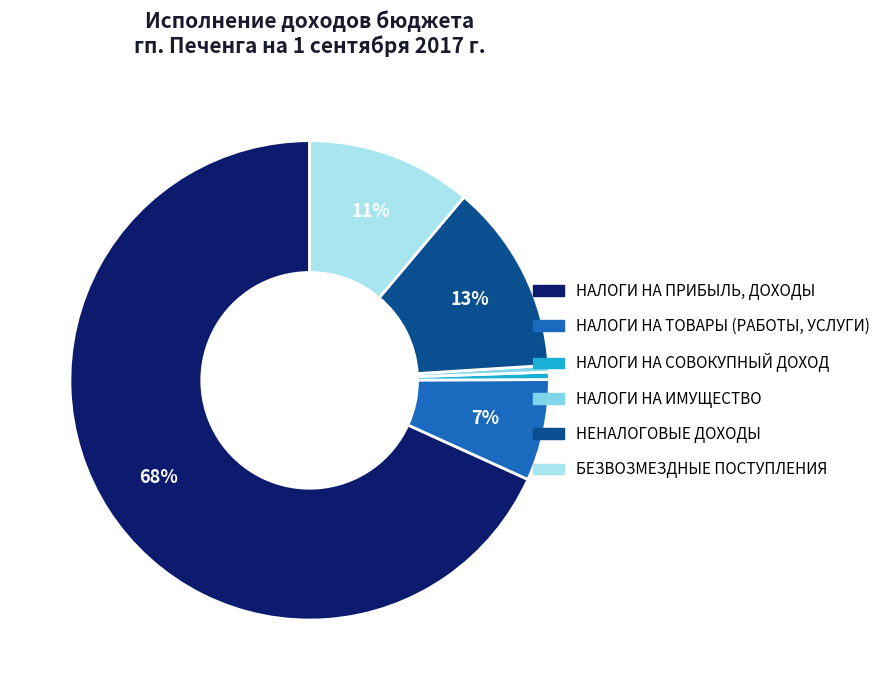

What is the ratio of the value at НЕНАЛОГОВЫЕ ДОХОДЫ to the value at НАЛОГИ НА ИМУЩЕСТВО?

28.4